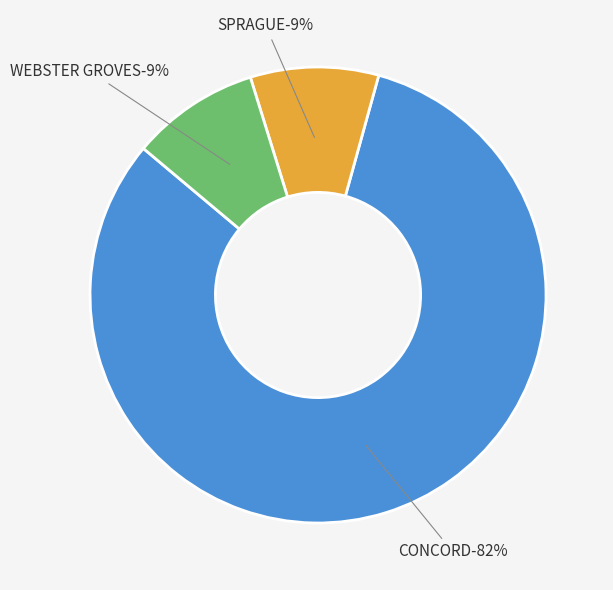

Combined, do CONCORD and SPRAGUE account for over 50%?

Yes